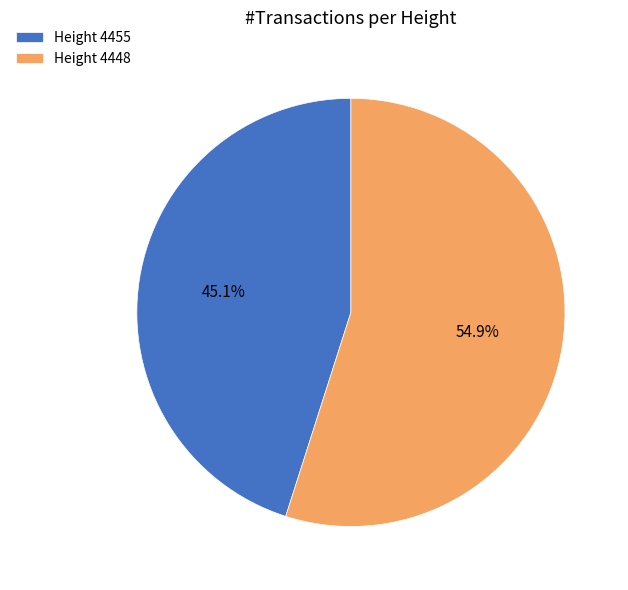

Do Height 4455 and Height 4448 together represent more than half of the pie?

Yes